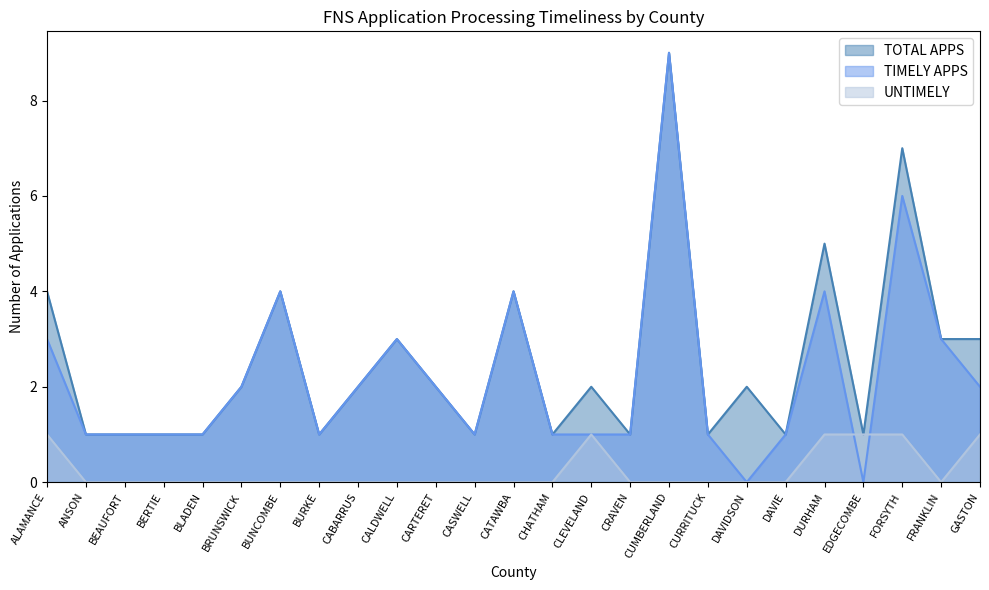

Does the chart display data point markers on the line(s)?

No